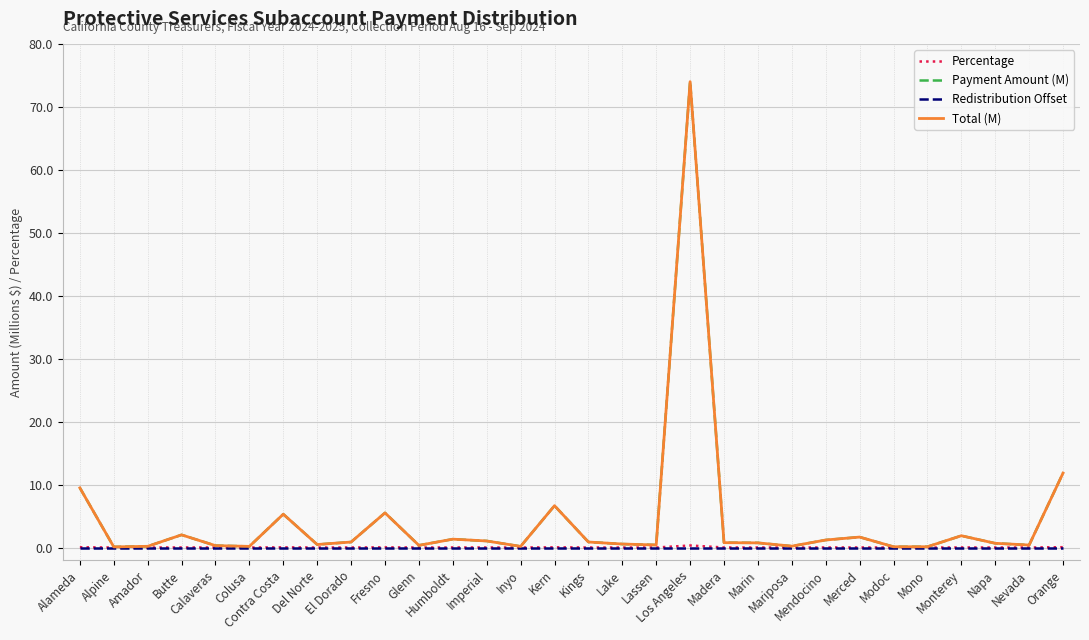

True or false: Total (M) and Payment Amount (M) intersect in this chart.

False